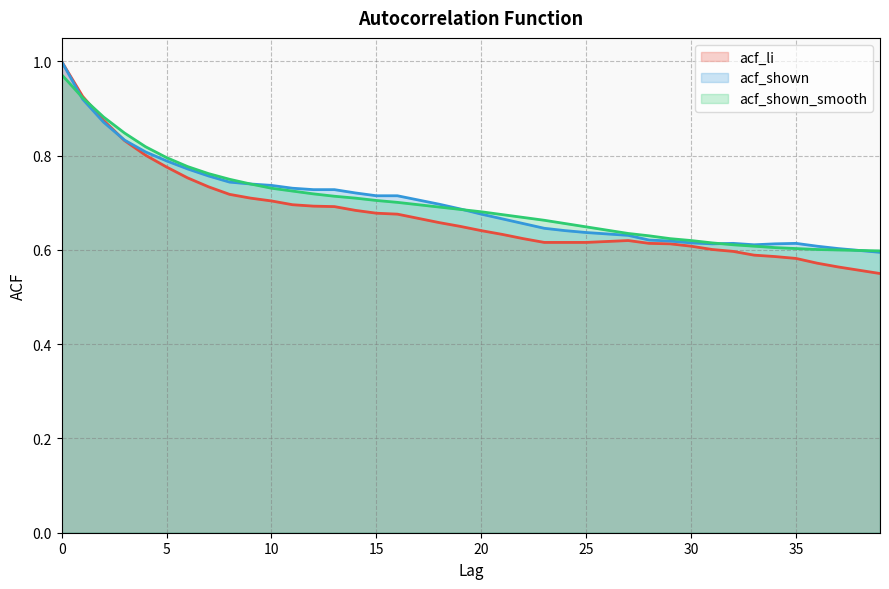

Reading left to right, transcribe all the data shown in this chart.

acf_li: 0=1.0	1=0.9	2=0.9	3=0.8	4=0.8	5=0.8	6=0.8	7=0.7	8=0.7	9=0.7	10=0.7	11=0.7	12=0.7	13=0.7	14=0.7	15=0.7	16=0.7	17=0.7	18=0.7	19=0.7	20=0.6	21=0.6	22=0.6	23=0.6	24=0.6	25=0.6	26=0.6	27=0.6	28=0.6	29=0.6	30=0.6	31=0.6	32=0.6	33=0.6	34=0.6	35=0.6	36=0.6	37=0.6	38=0.6	39=0.6
acf_shown: 0=1.0	1=0.9	2=0.9	3=0.8	4=0.8	5=0.8	6=0.8	7=0.8	8=0.7	9=0.7	10=0.7	11=0.7	12=0.7	13=0.7	14=0.7	15=0.7	16=0.7	17=0.7	18=0.7	19=0.7	20=0.7	21=0.7	22=0.7	23=0.6	24=0.6	25=0.6	26=0.6	27=0.6	28=0.6	29=0.6	30=0.6	31=0.6	32=0.6	33=0.6	34=0.6	35=0.6	36=0.6	37=0.6	38=0.6	39=0.6
acf_shown_smooth: 0=1.0	1=0.9	2=0.9	3=0.8	4=0.8	5=0.8	6=0.8	7=0.8	8=0.8	9=0.7	10=0.7	11=0.7	12=0.7	13=0.7	14=0.7	15=0.7	16=0.7	17=0.7	18=0.7	19=0.7	20=0.7	21=0.7	22=0.7	23=0.7	24=0.7	25=0.6	26=0.6	27=0.6	28=0.6	29=0.6	30=0.6	31=0.6	32=0.6	33=0.6	34=0.6	35=0.6	36=0.6	37=0.6	38=0.6	39=0.6